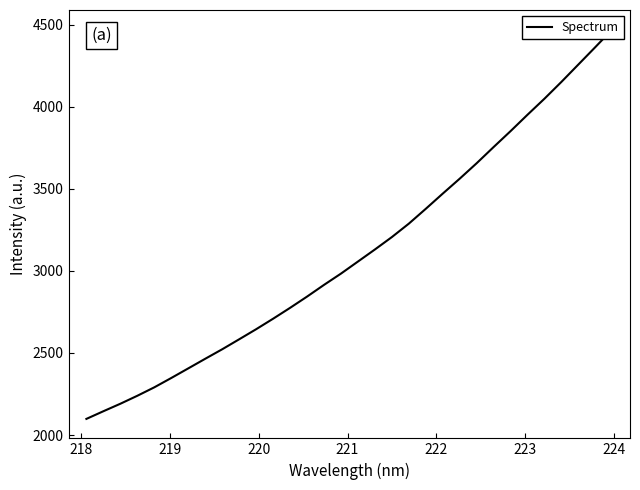

Is this an area chart (filled region under the line)?

No